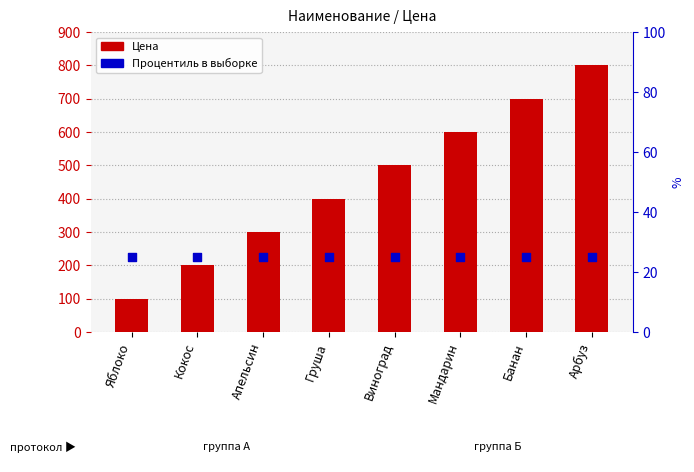

Which series has the largest total across all categories?

Цена